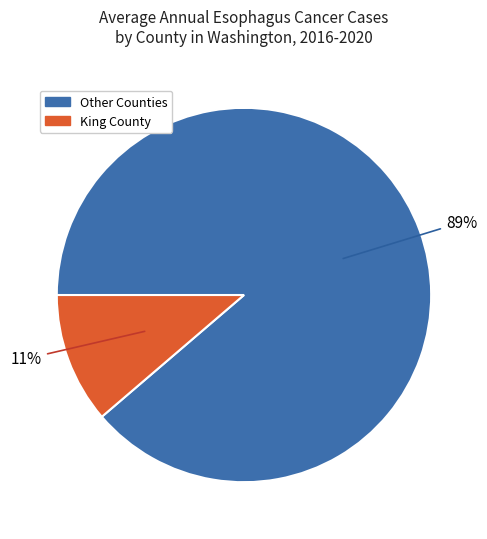

Is there a majority slice in this chart?

Yes